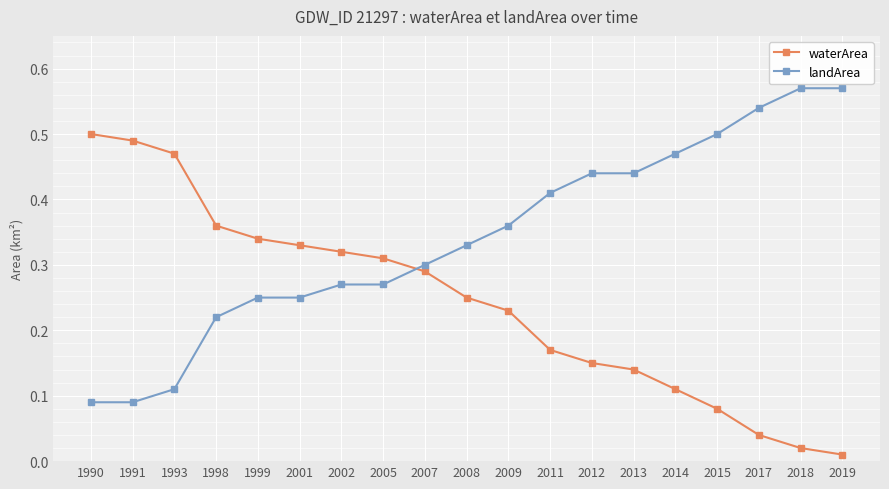

Which series ends up on top after the final intersection of landArea and waterArea?

landArea